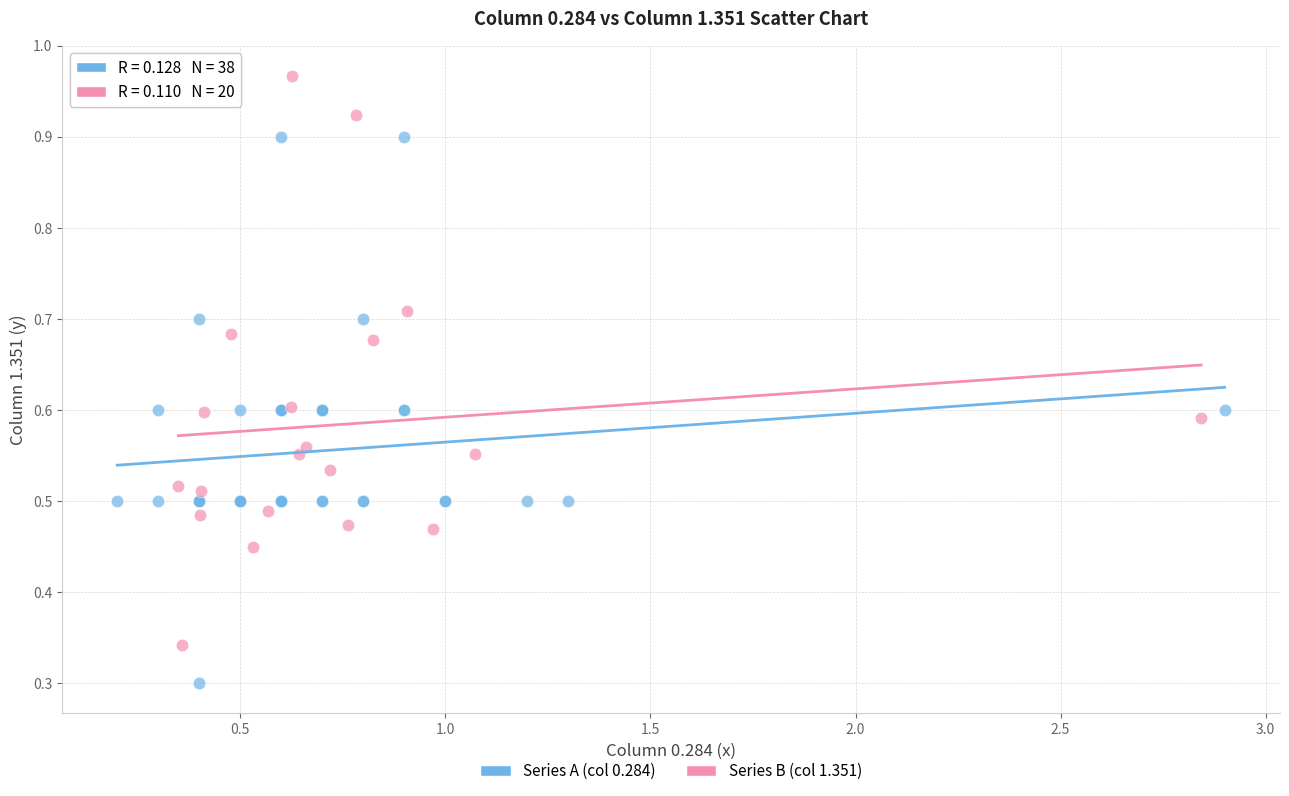

Which series contains the highest Y value?

Series B (col 1.351)